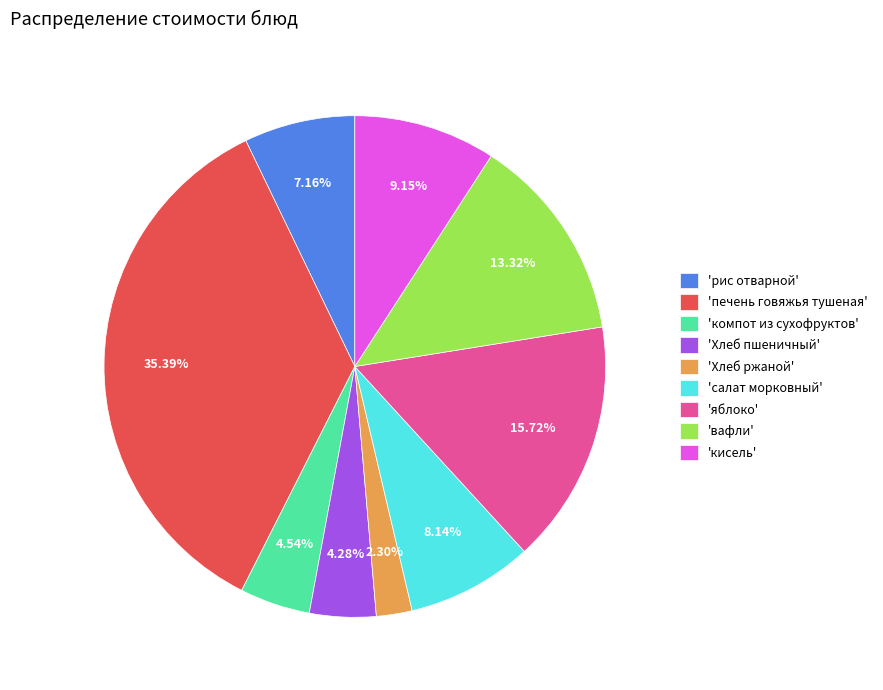

Which category has the biggest portion of the pie?

'печень говяжья тушеная'